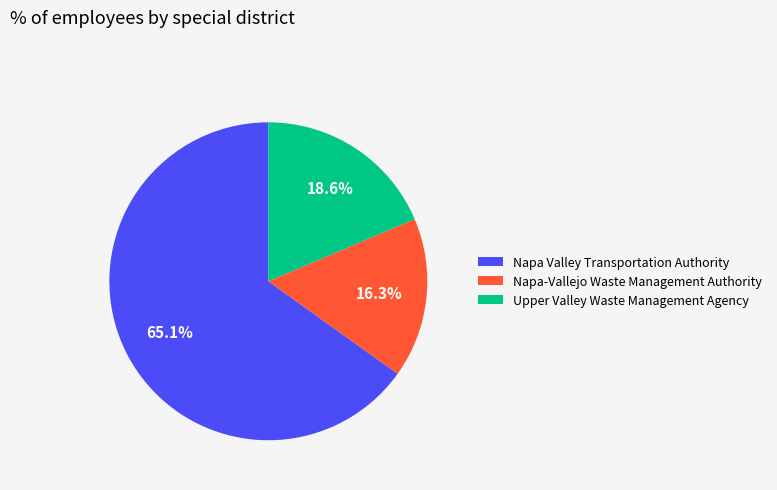

Is Napa-Vallejo Waste Management Authority the majority of the pie?

No